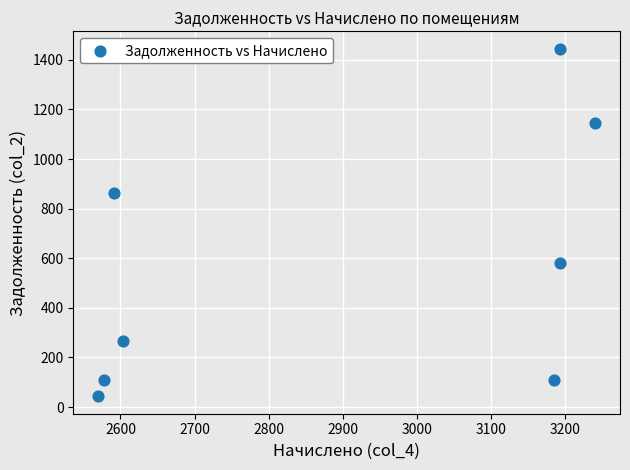

What Y value in the scatter plot is closest to 744?

864.0